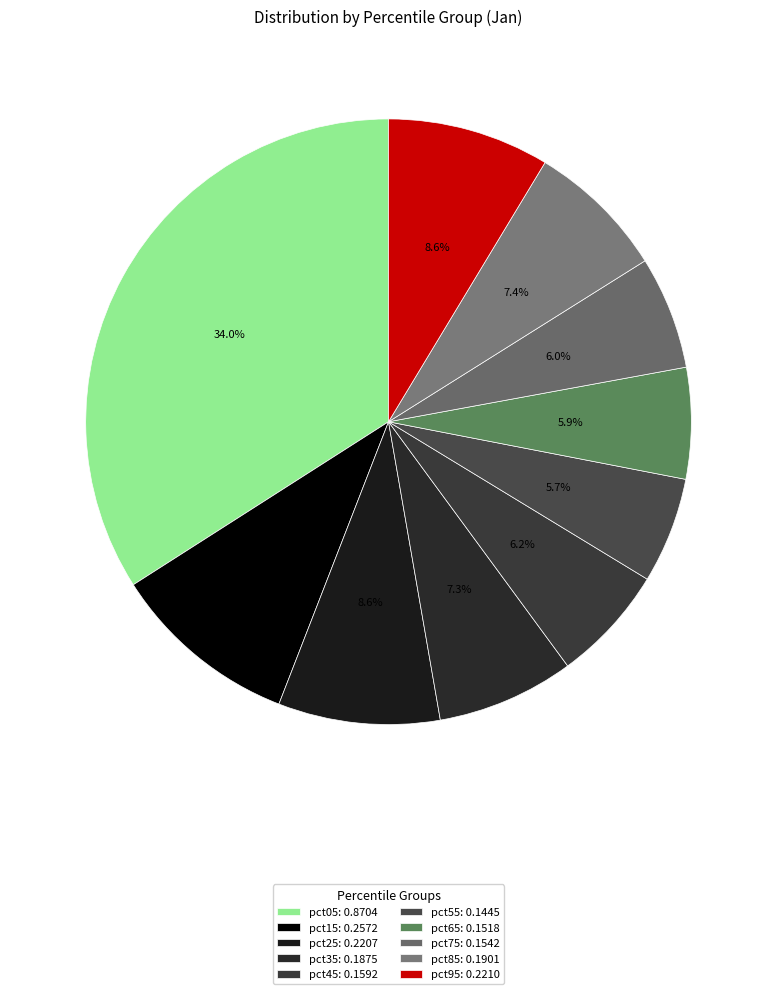

Which category has the smallest portion of the pie?

pct55